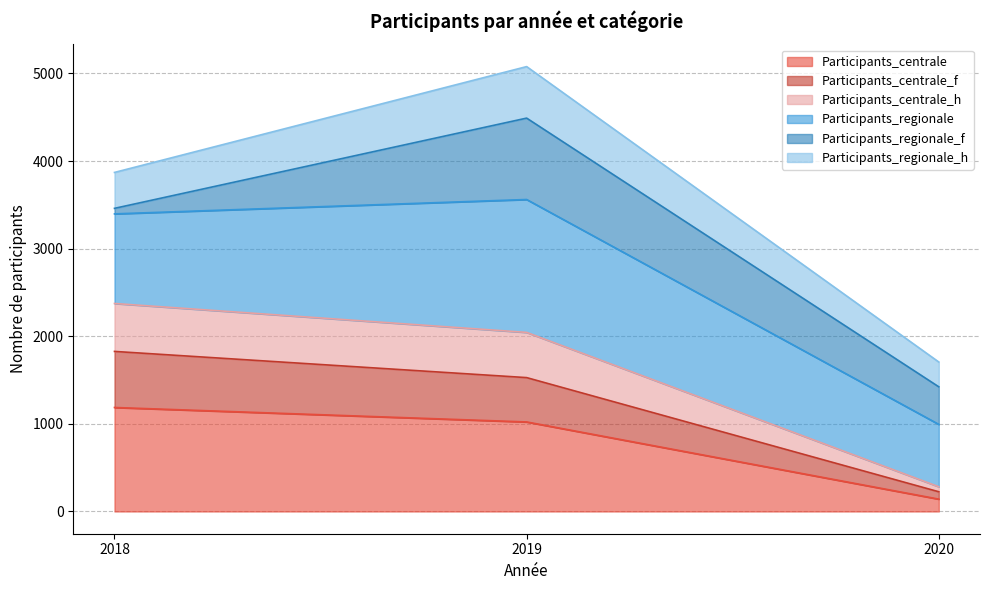

At which category is the sum across all series the highest?

2019